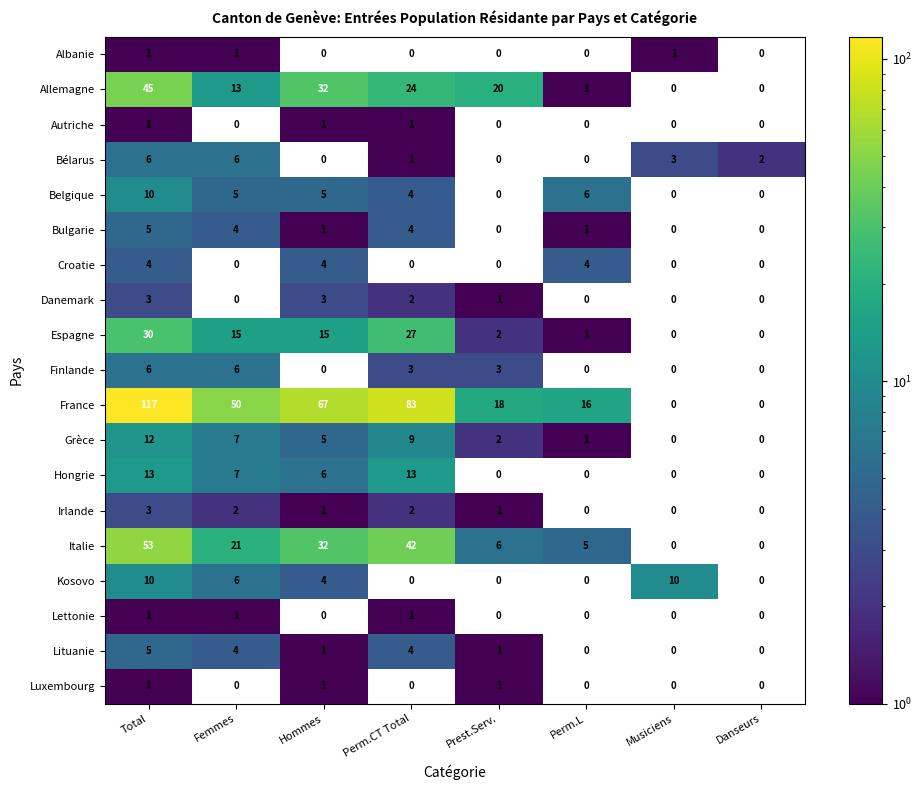

How many Bulgarie values are between 0 and 4?

7